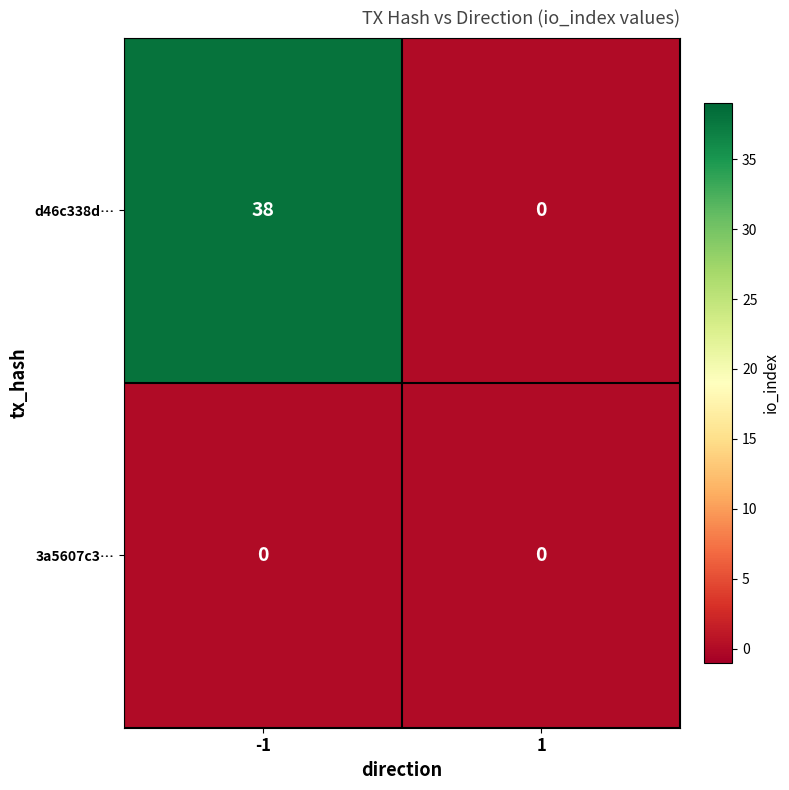

At which category is the sum across all series the highest?

-1